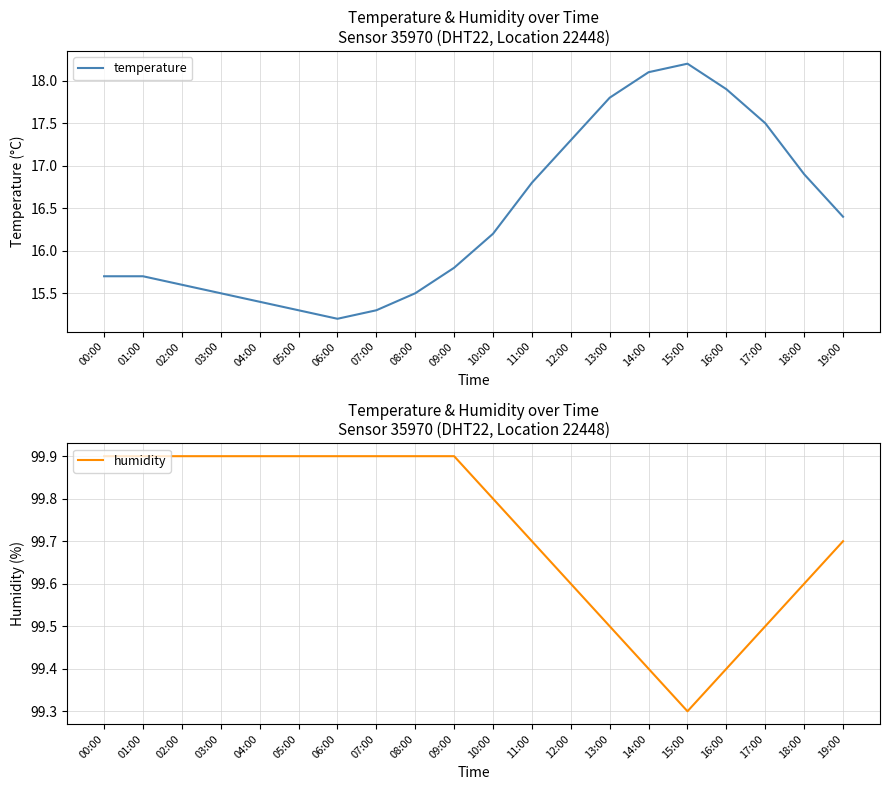

True or false: humidity and temperature cross at least once.

False